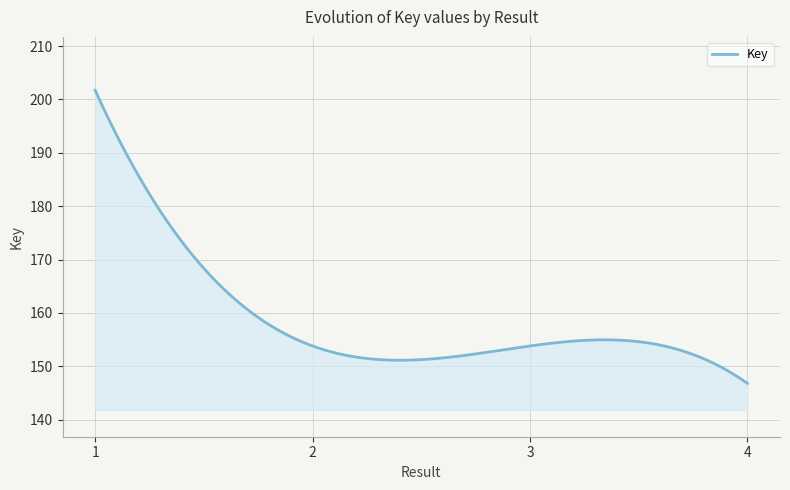

Is this an area chart (filled region under the line)?

Yes